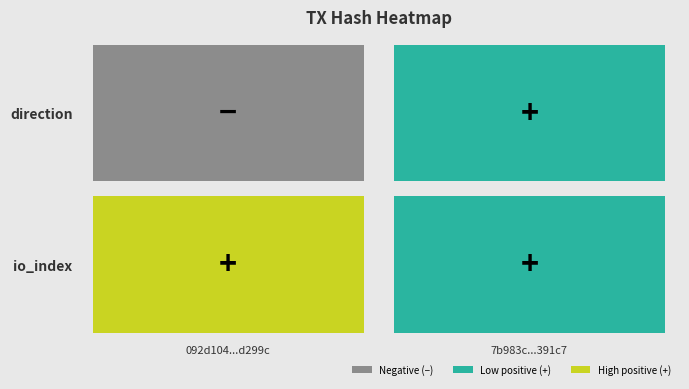

At how many categories does at least one series exceed 1?

1